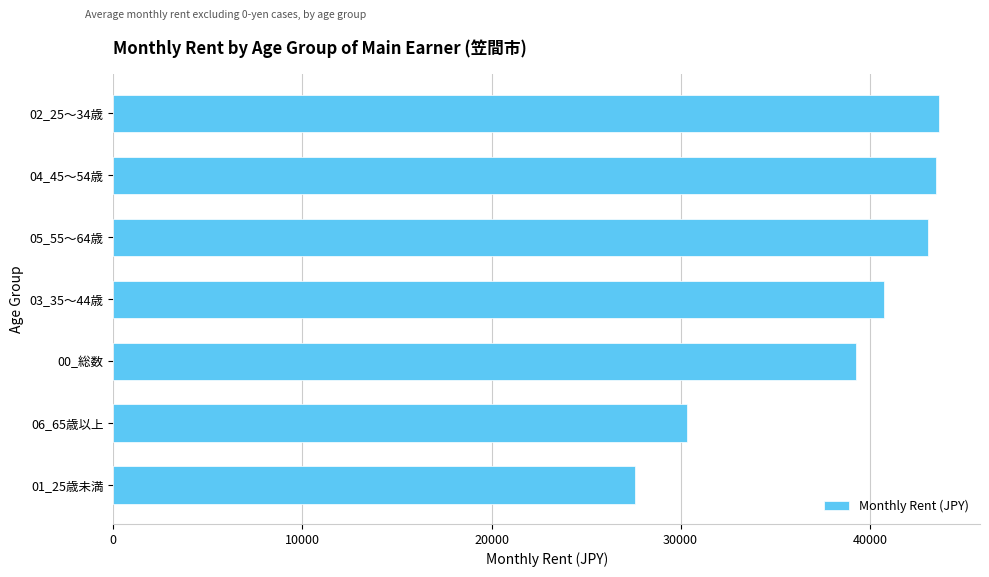

What is the minimum value shown in the chart?

27598